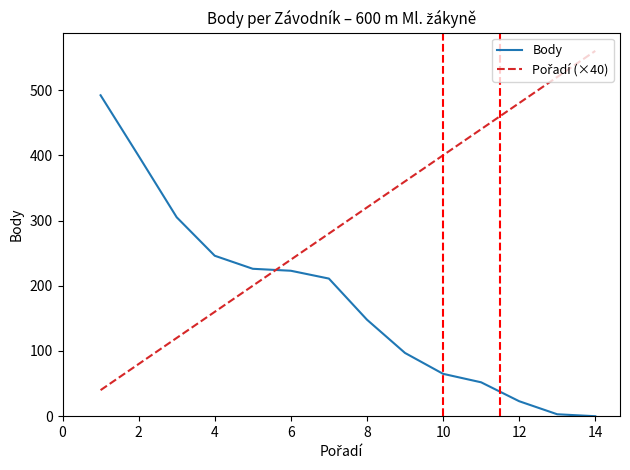

How many distinct data groups are displayed?

2